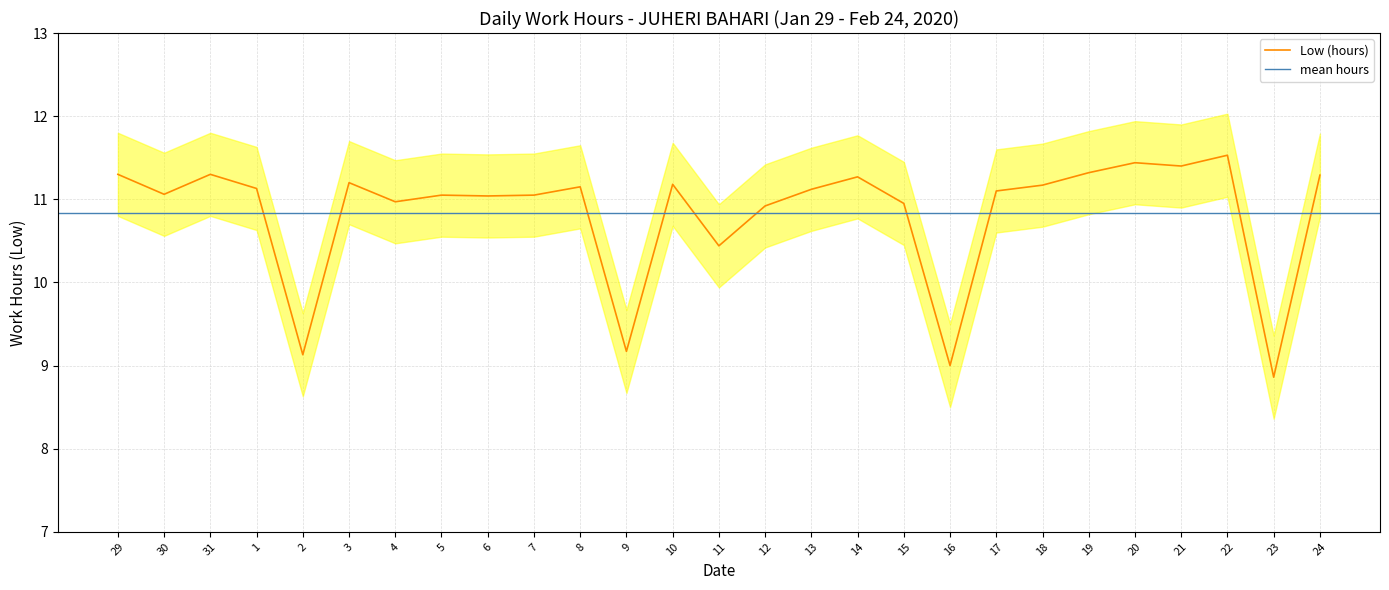

The value of Low (hours) at 16 is 14.7. True or false?

False